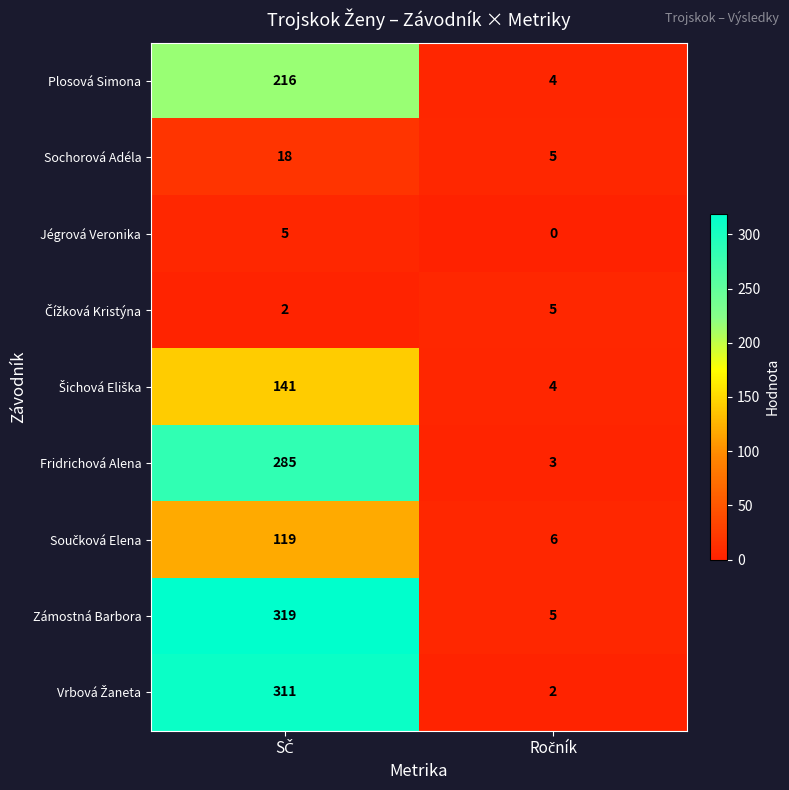

What is the average value of the Sochorová Adéla series?

12